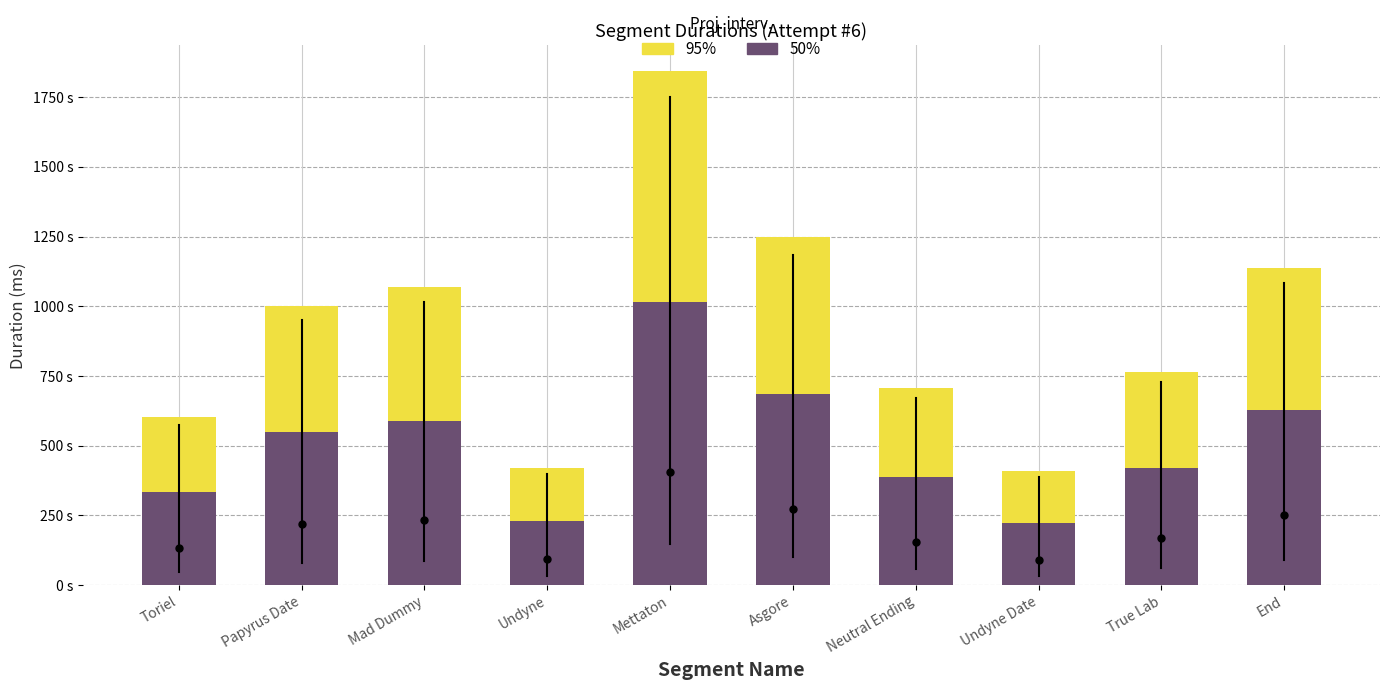

How many values in the 95% series are below 1000423?

5